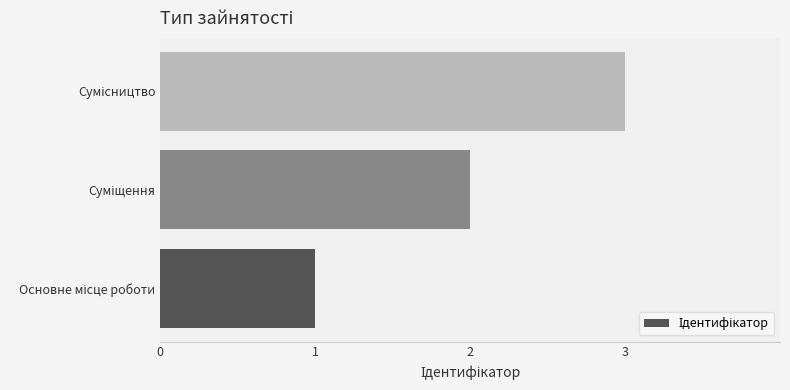

What is the maximum value shown in the chart?

3